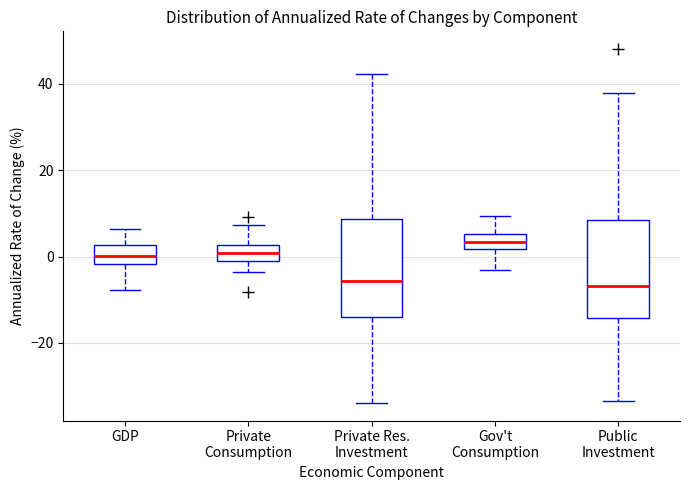

Reading left to right, read every box against the y-axis: the position of its median line, the range the box covers, and the ends of its whiskers. The values are not printed on the chart, so give them approximately, as read against the axis.

GDP: median 0, box -2 to 2, whiskers -8 to 6
Private Consumption: median 0, box -2 to 2, whiskers -4 to 8
Private Res. Investment: median -6, box -14 to 8, whiskers -34 to 42
Gov't Consumption: median 4, box 2 to 6, whiskers -4 to 10
Public Investment: median -6, box -14 to 8, whiskers -34 to 38